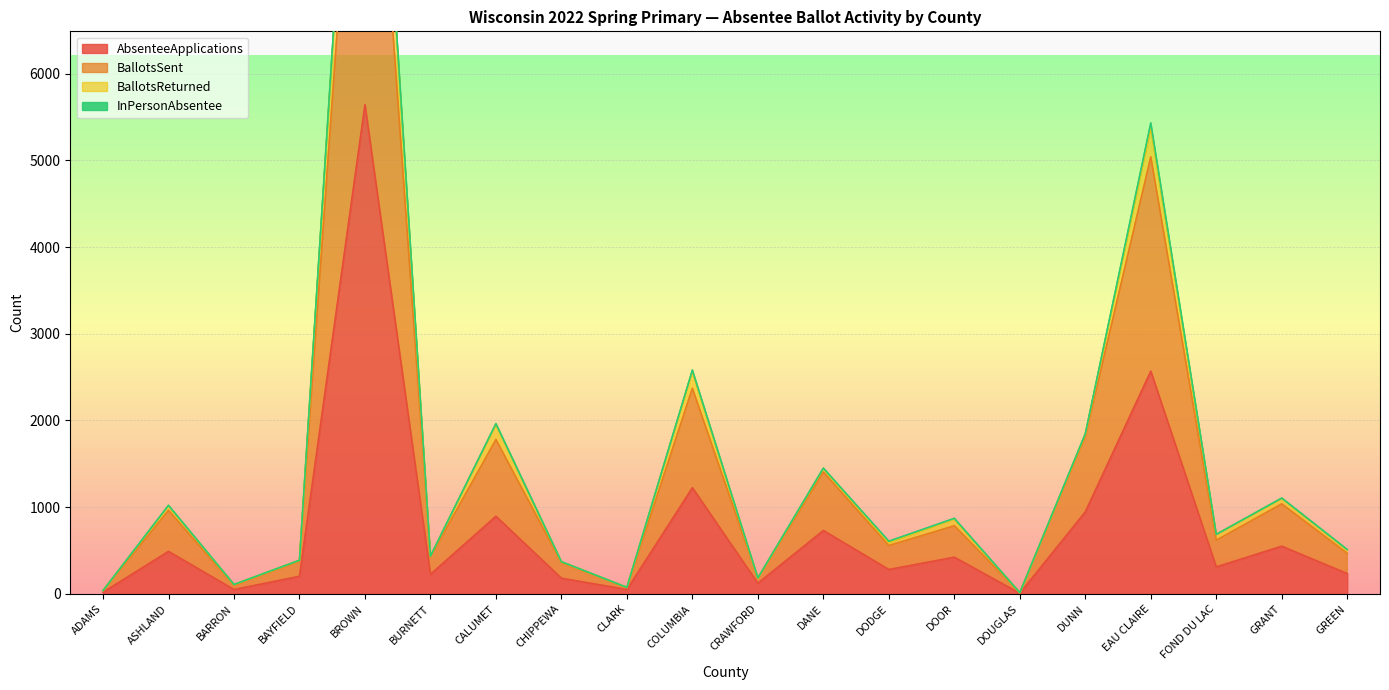

The value of AbsenteeApplications at BURNETT is 226. True or false?

True